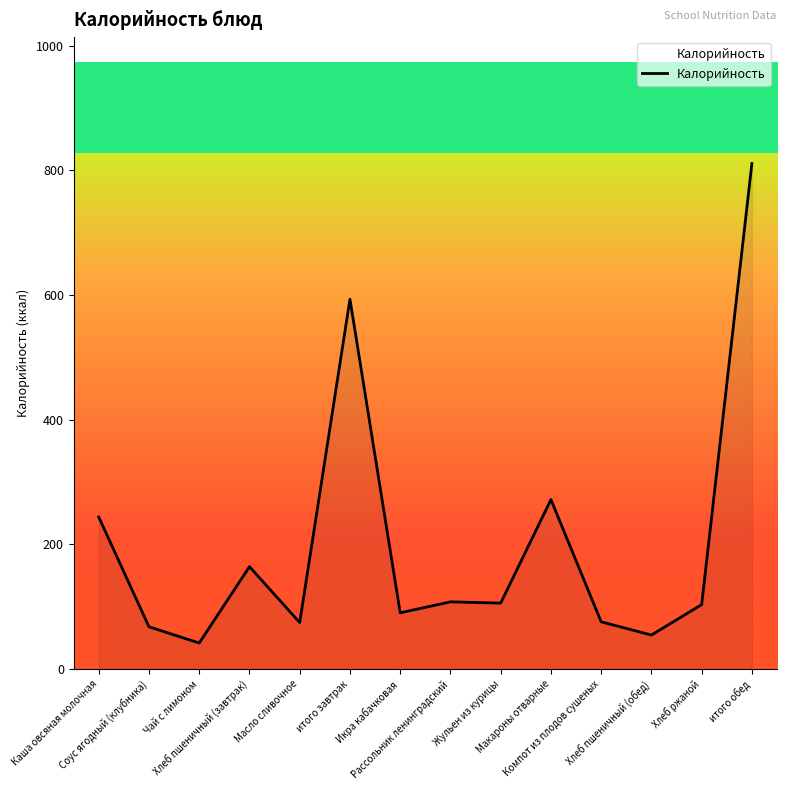

What is the smallest value displayed?

42.0